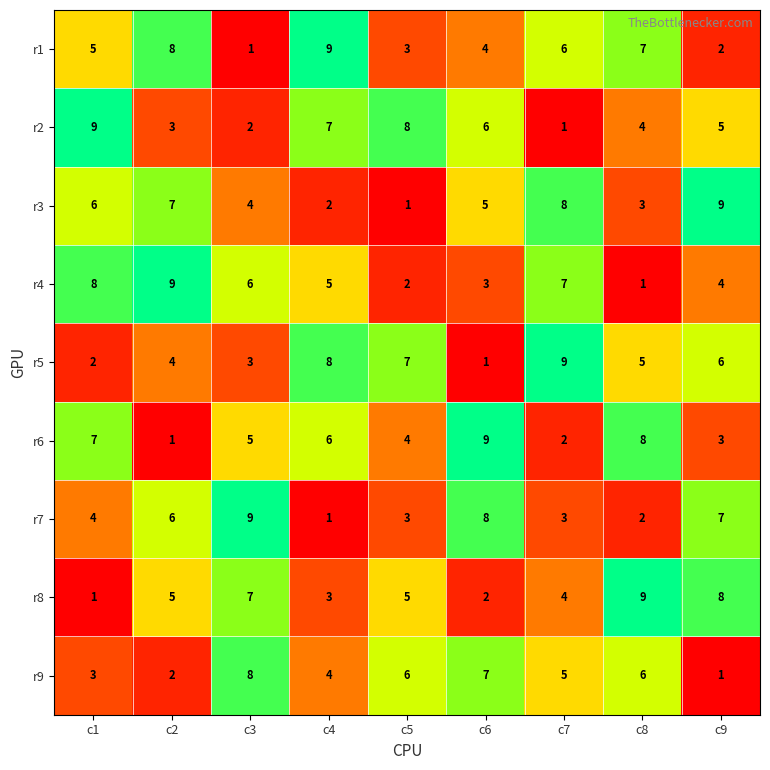

What is the difference between the highest and lowest values at c7?

8